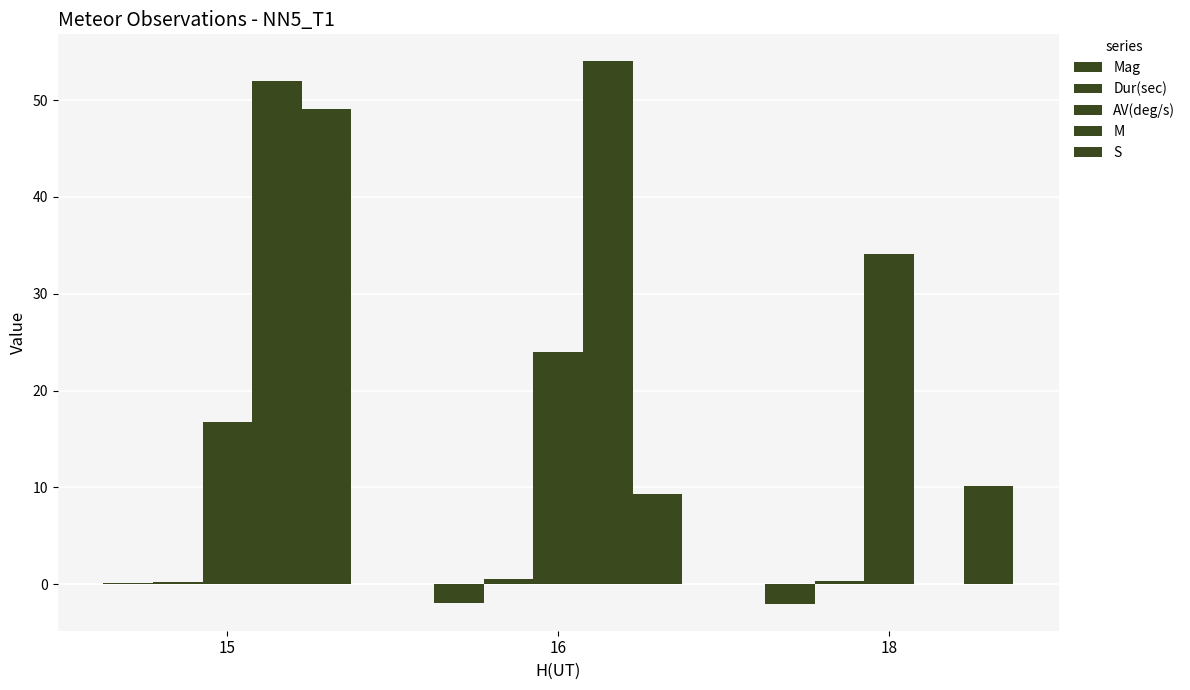

What is the value of the AV(deg/s) bar at the 2nd from the left?

24.0